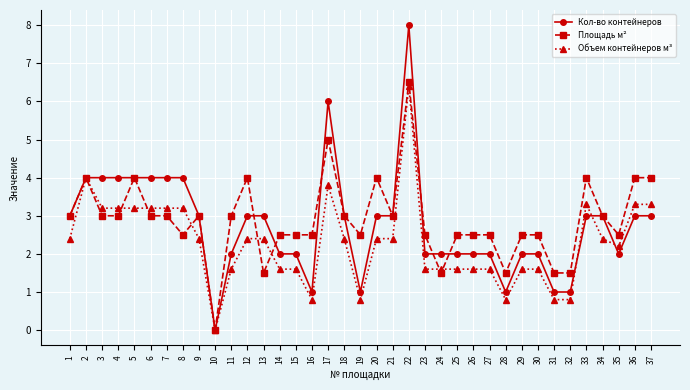

At which category is the sum across all series the highest?

22